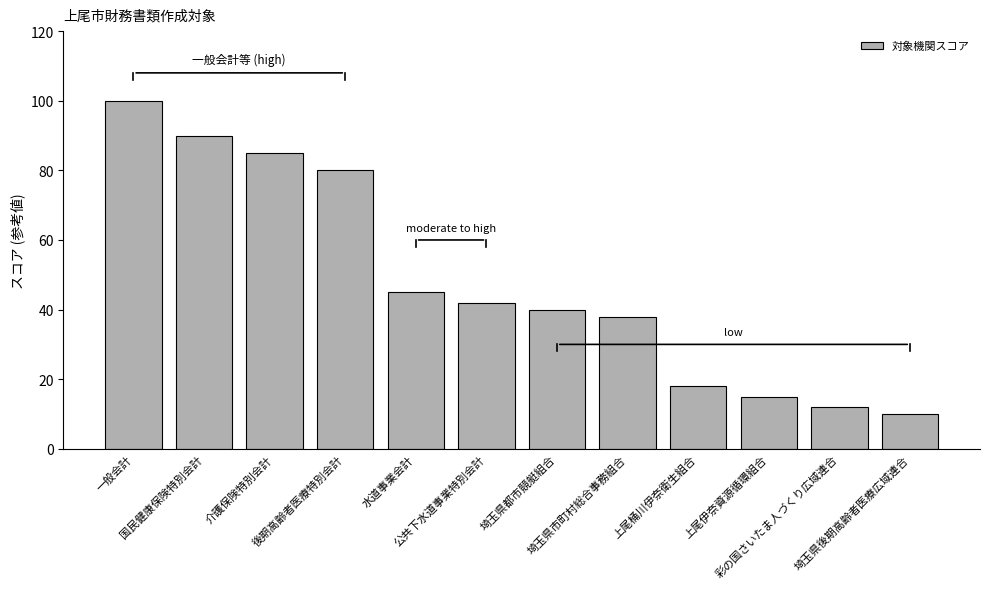

Reading right to left, list all the values displayed in this chart.

10	12	15	18	38	40	42	45	80	85	90	100